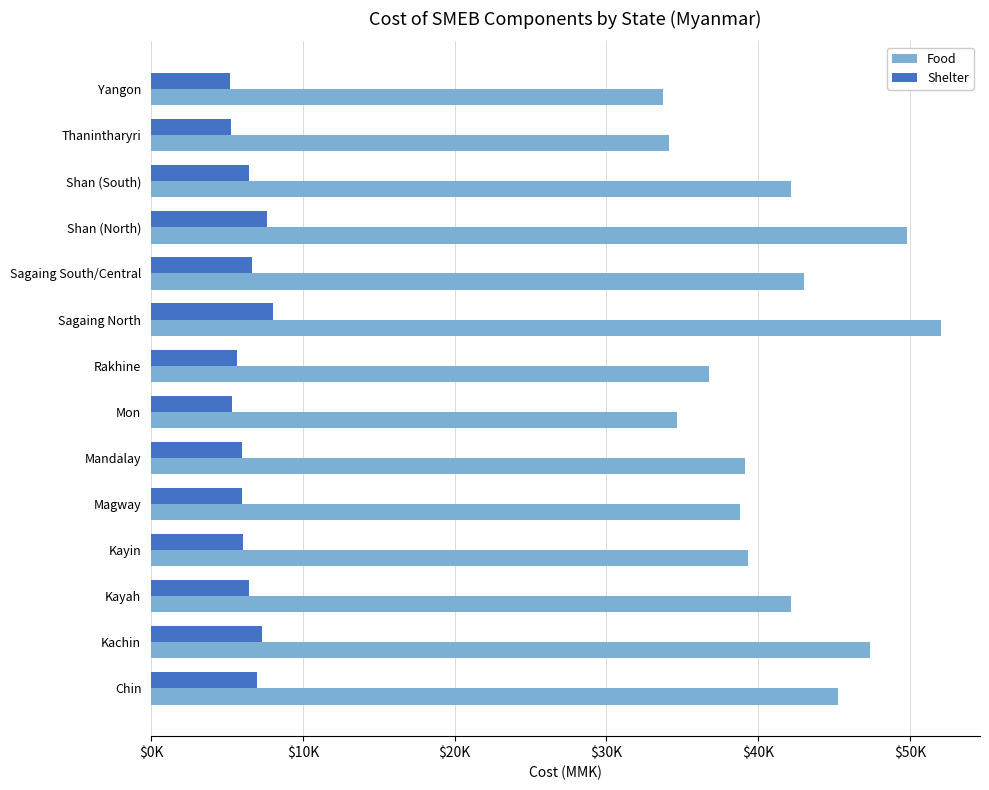

What are all the series names shown in the legend?

Food, Shelter